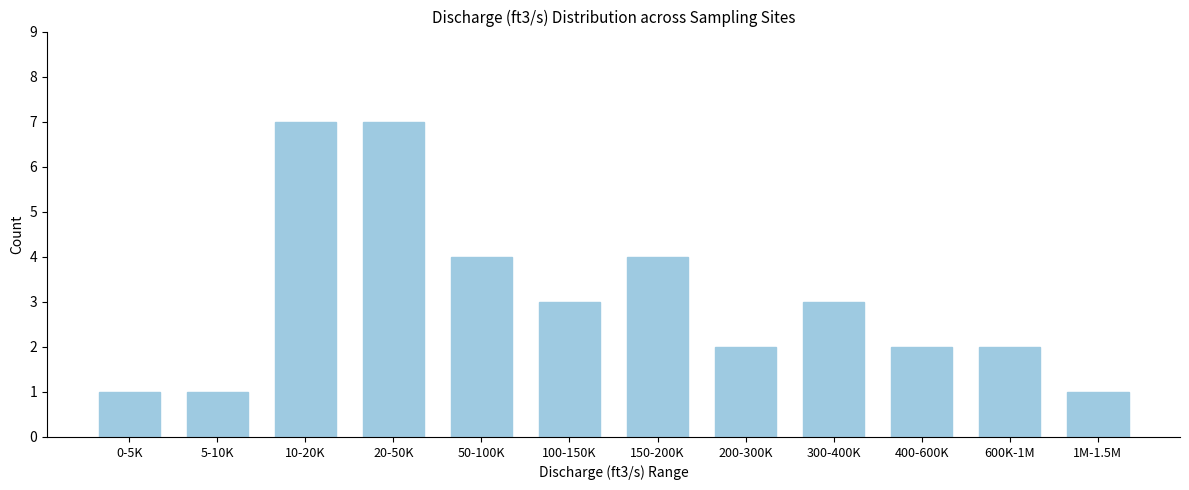

Reading right to left, transcribe all the data shown in this chart.

1	2	2	3	2	4	3	4	7	7	1	1